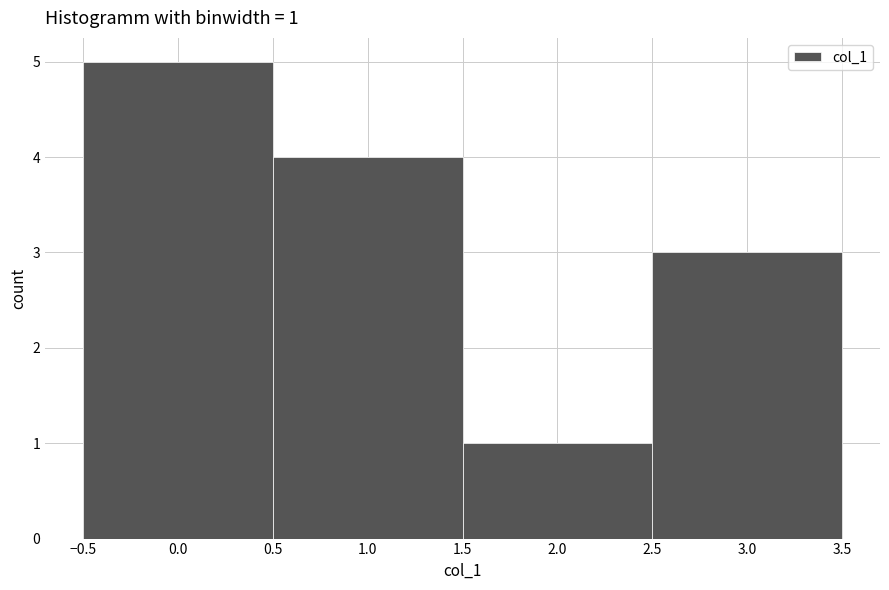

Which range on the x-axis has the tallest bar?

-0.5 to 0.5